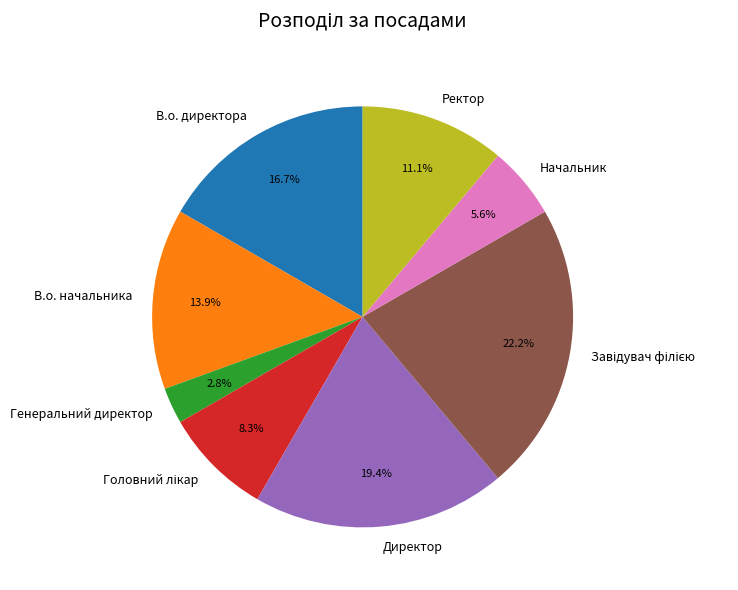

Is it true that Начальник is 17% of the pie?

False